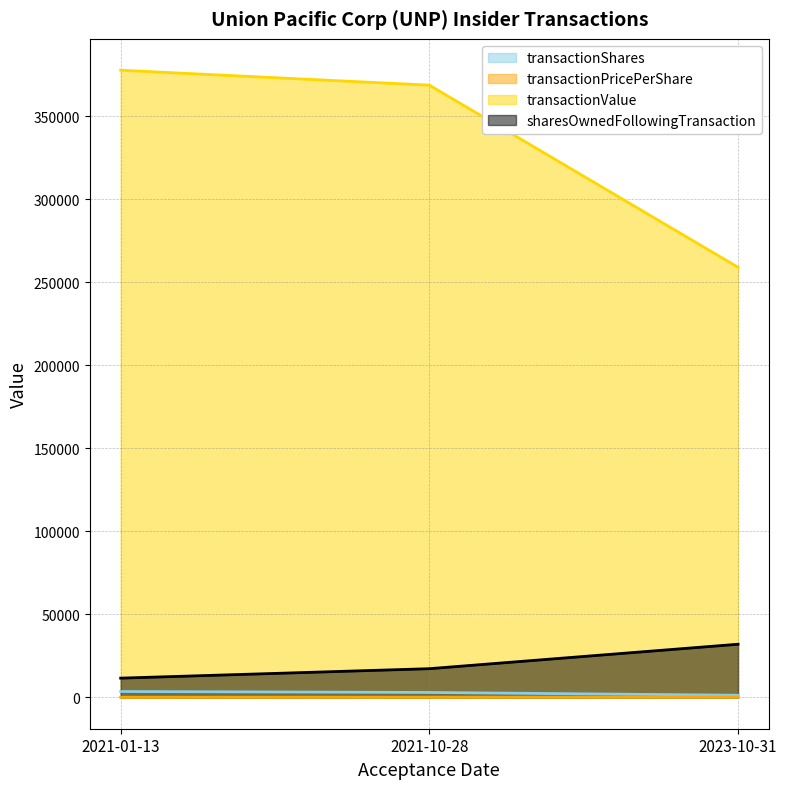

Reading left to right, extract all data points from this chart.

transactionShares: 2023-10-31=1274.0	2021-10-28=2952.0	2021-01-13=3519.0
transactionPricePerShare: 2023-10-31=203.2	2021-10-28=124.9	2021-01-13=107.3
transactionValue: 2023-10-31=258928.0	2021-10-28=368587.0	2021-01-13=377589.0
sharesOwnedFollowingTransaction: 2023-10-31=31991.0	2021-10-28=17268.0	2021-01-13=11576.0